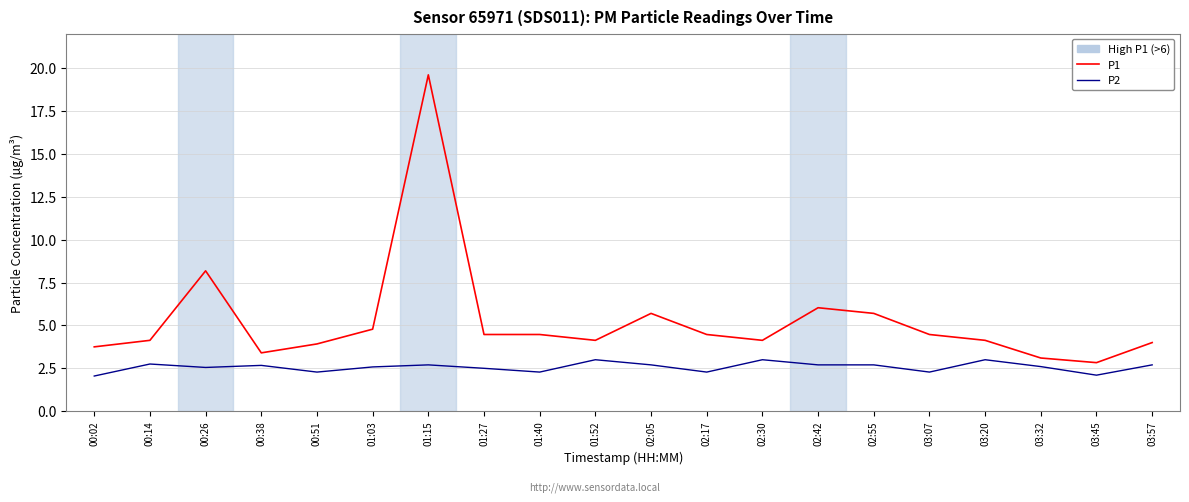

At which category does the chart reach its peak across all series?

01:15